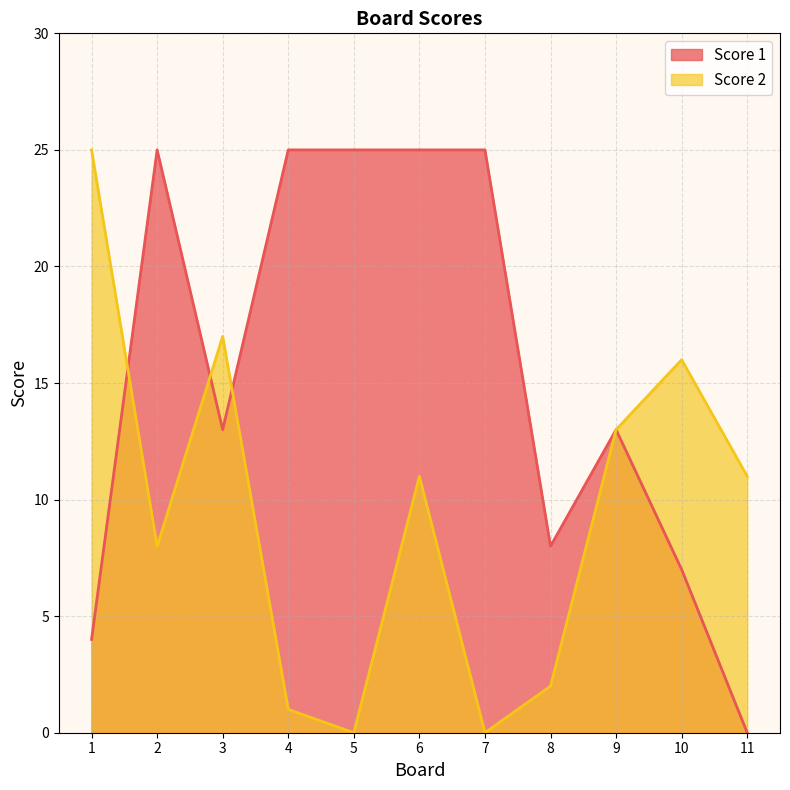

Rank the series by their average value, from highest to lowest.

Score 1, Score 2